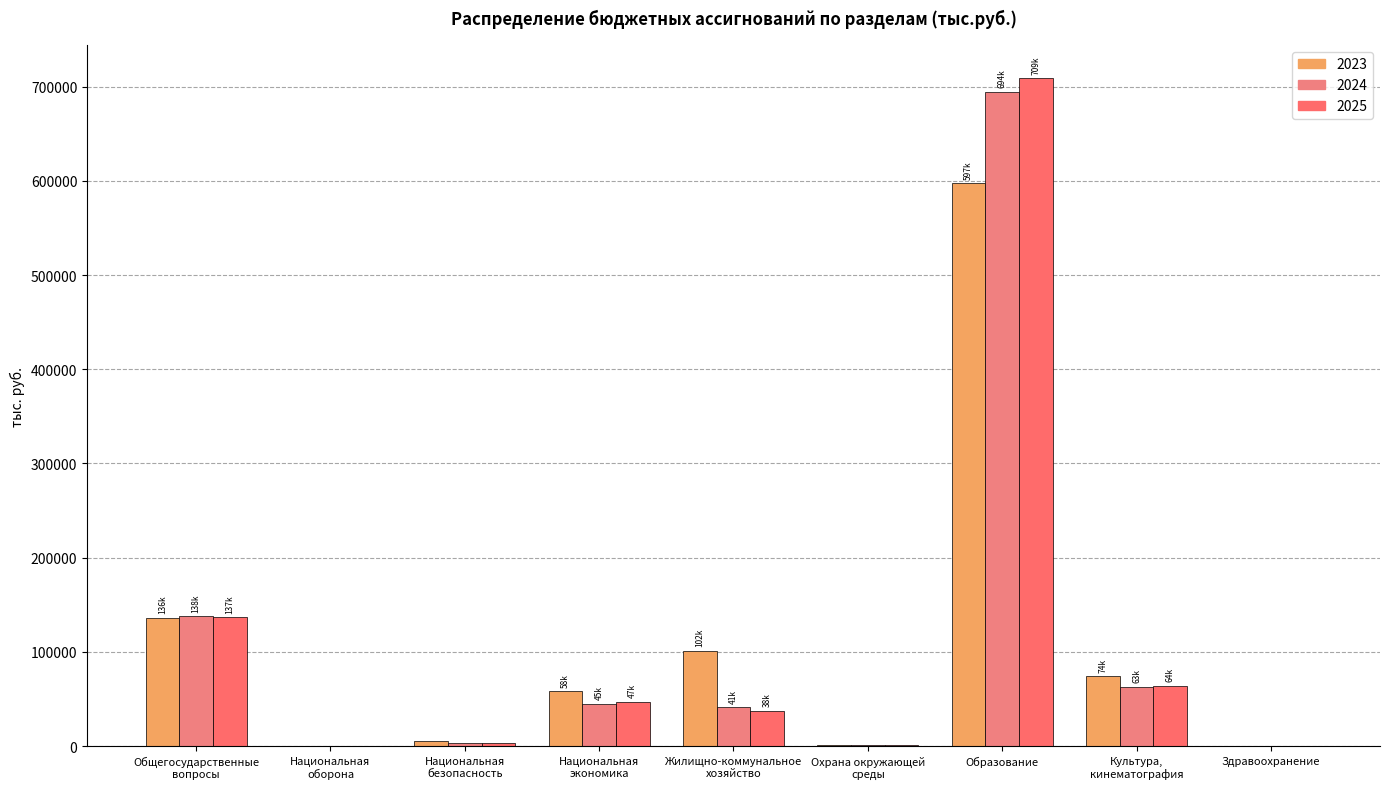

Reading left to right, what are all the values shown in this chart?

2023: Общегосударственные
вопросы=136475.9	Национальная
оборона=332.5	Национальная
безопасность=5430.1	Национальная
экономика=58299.8	Жилищно-коммунальное
хозяйство=101517.2	Охрана окружающей
среды=983.8	Образование=597280.0	Культура,
кинематография=74039.2	Здравоохранение=316.2
2024: Общегосударственные
вопросы=137674.9	Национальная
оборона=347.3	Национальная
безопасность=3551.4	Национальная
экономика=44656.5	Жилищно-коммунальное
хозяйство=41186.7	Охрана окружающей
среды=1375.8	Образование=694427.4	Культура,
кинематография=63266.6	Здравоохранение=330.9
2025: Общегосударственные
вопросы=136697.4	Национальная
оборона=359.5	Национальная
безопасность=3551.4	Национальная
экономика=46724.5	Жилищно-коммунальное
хозяйство=37601.3	Охрана окружающей
среды=1375.8	Образование=708644.3	Культура,
кинематография=64081.5	Здравоохранение=330.9